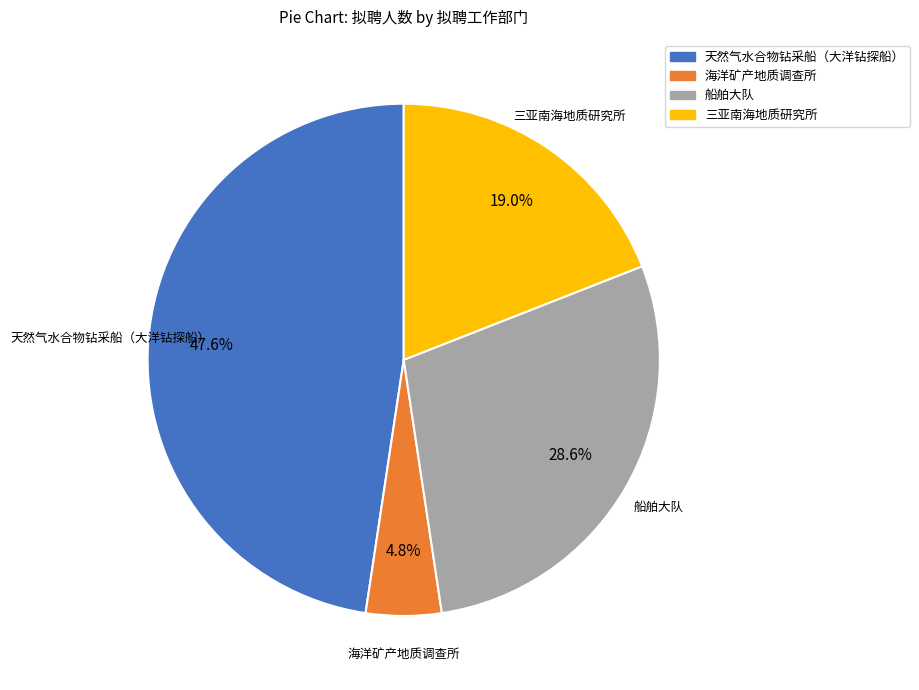

How many segments does this pie chart have?

4